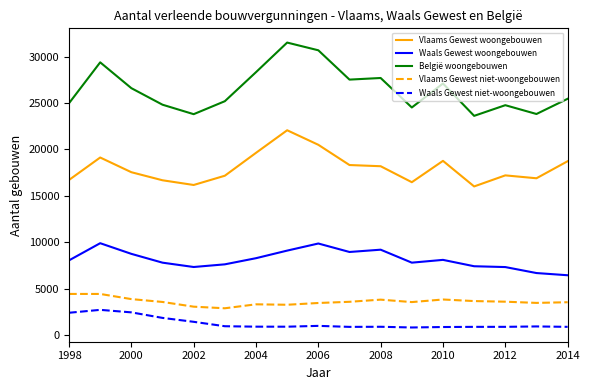

True or false: België woongebouwen and Waals Gewest woongebouwen cross at least once.

False